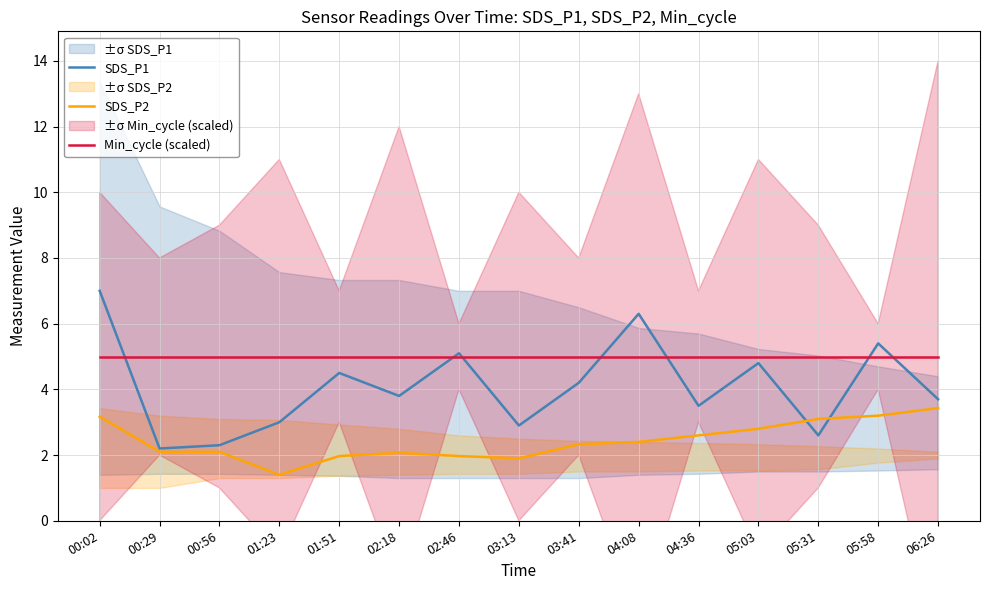

The value of SDS_P2 at 00:29 is 2.1. True or false?

True